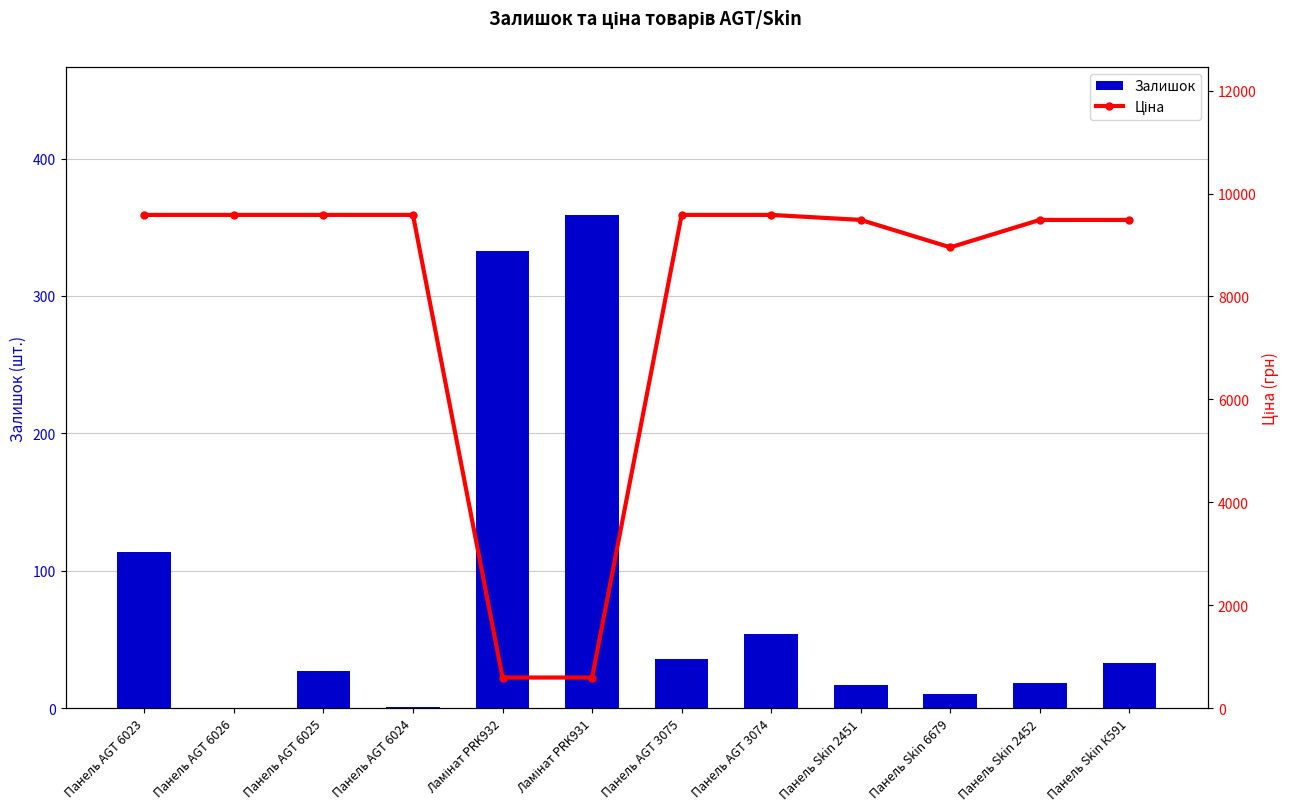

At which category is the sum across all series the highest?

Панель AGT 6023